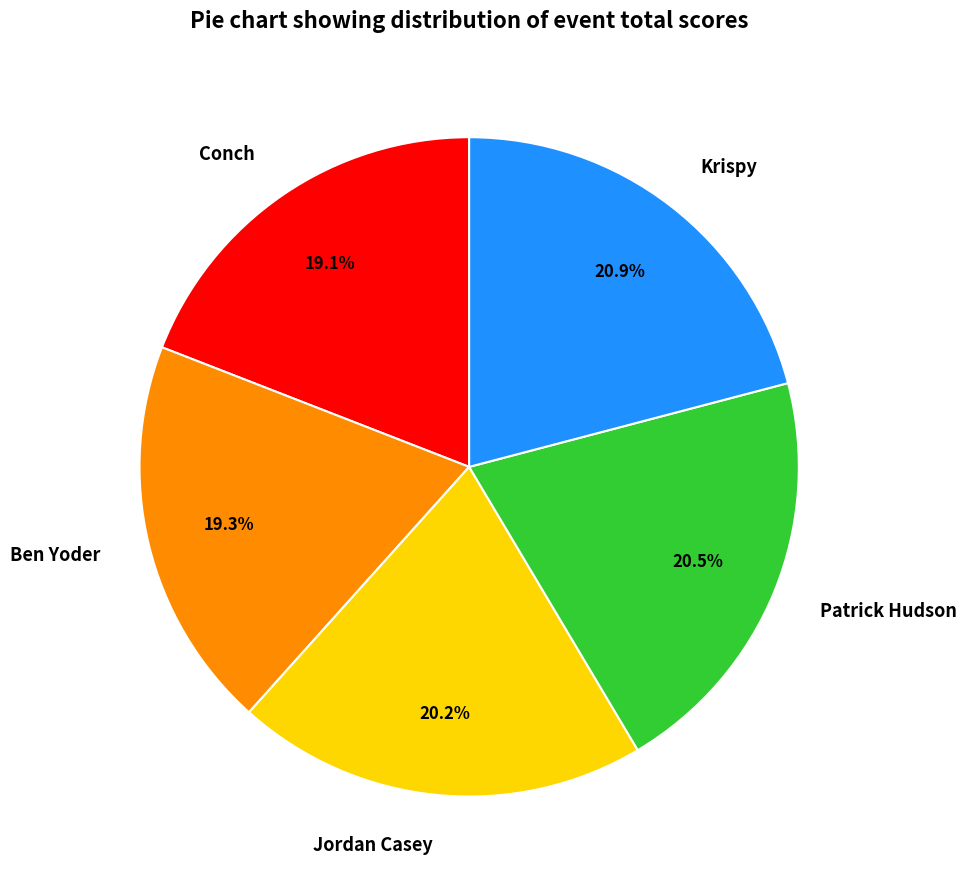

What portion of the pie excludes Jordan Casey?

79.8%